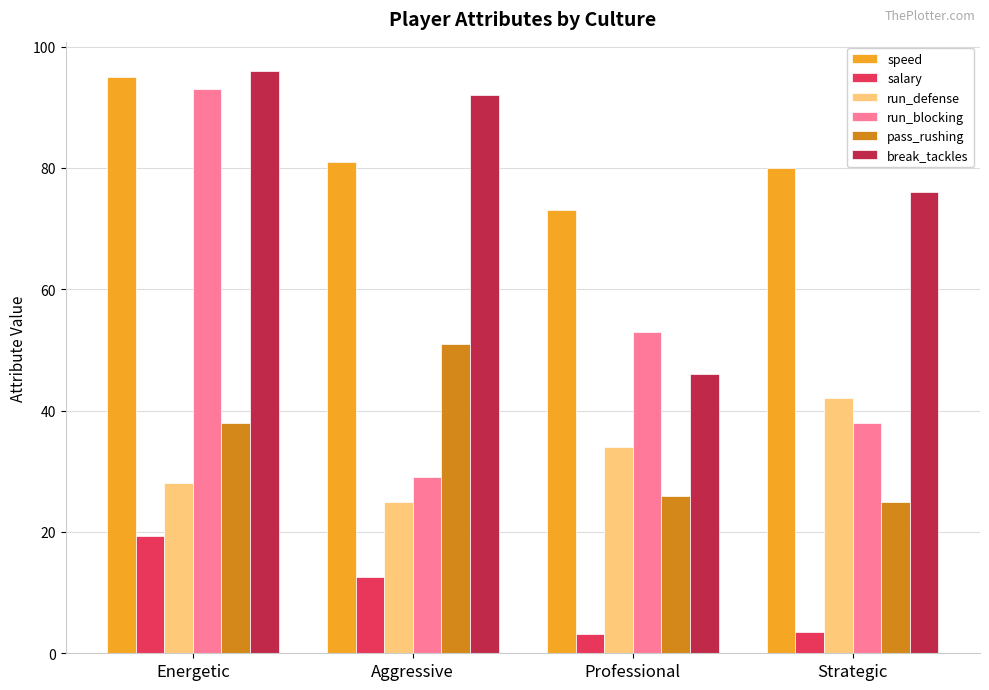

At how many categories does at least one series exceed 65?

4